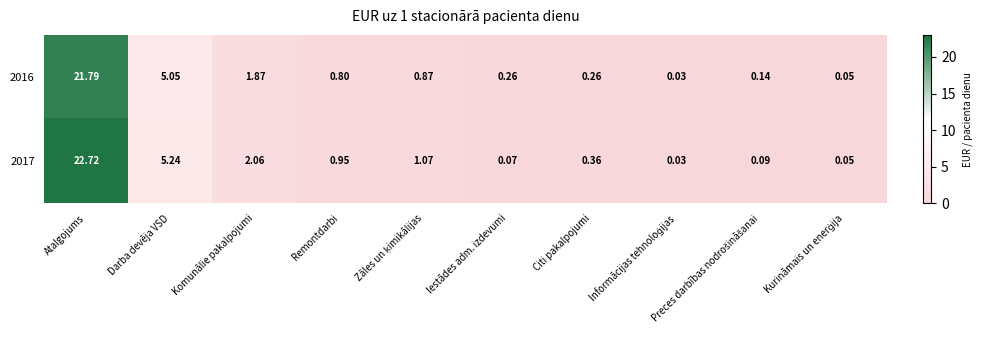

At which label is 2016 closest to 10?

Darba devēja VSD